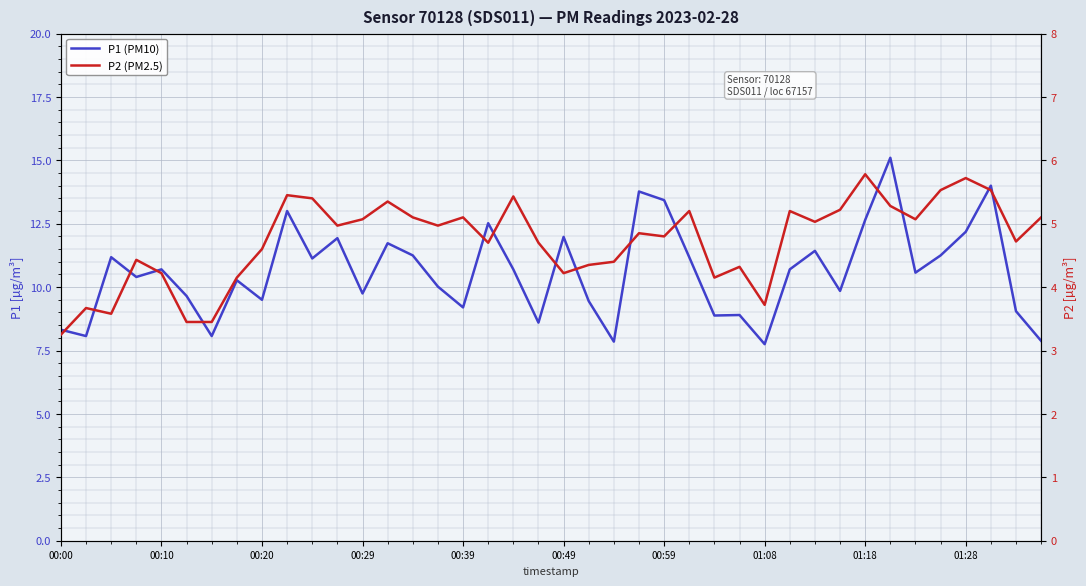

Is the value of P2 at 17 greater than the value of P1 at 11?

No